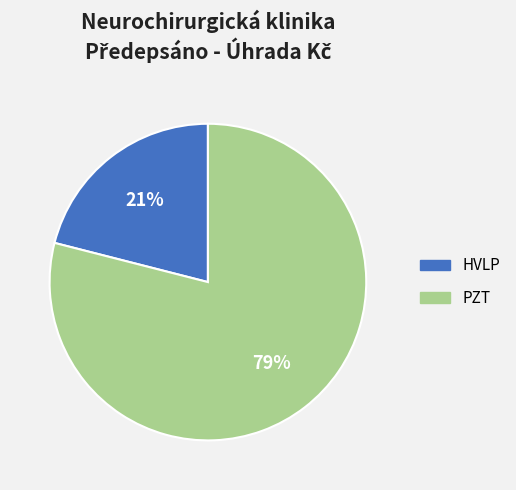

Do HVLP and PZT together represent more than half of the pie?

Yes